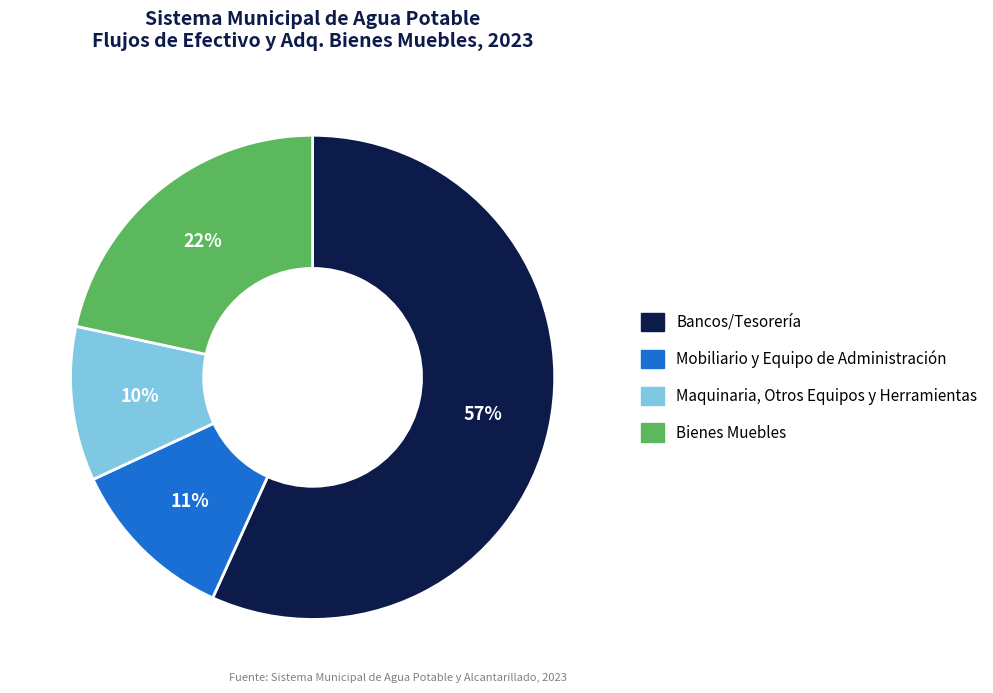

Which slice is the largest?

Bancos/Tesorería